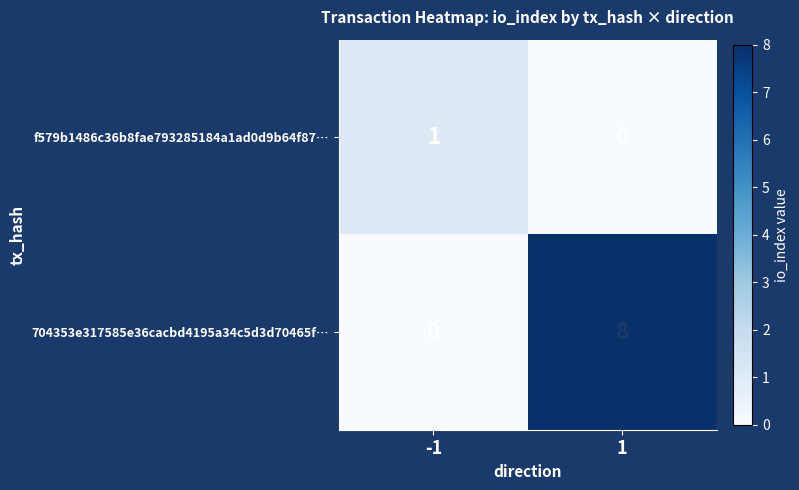

What is the difference between the 704353e317585e36cacbd4195a34c5d3d70465f… values at 1 and -1?

8